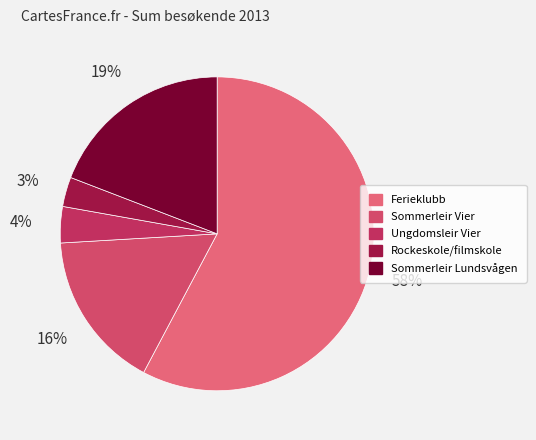

Count the number of slices in the pie.

5